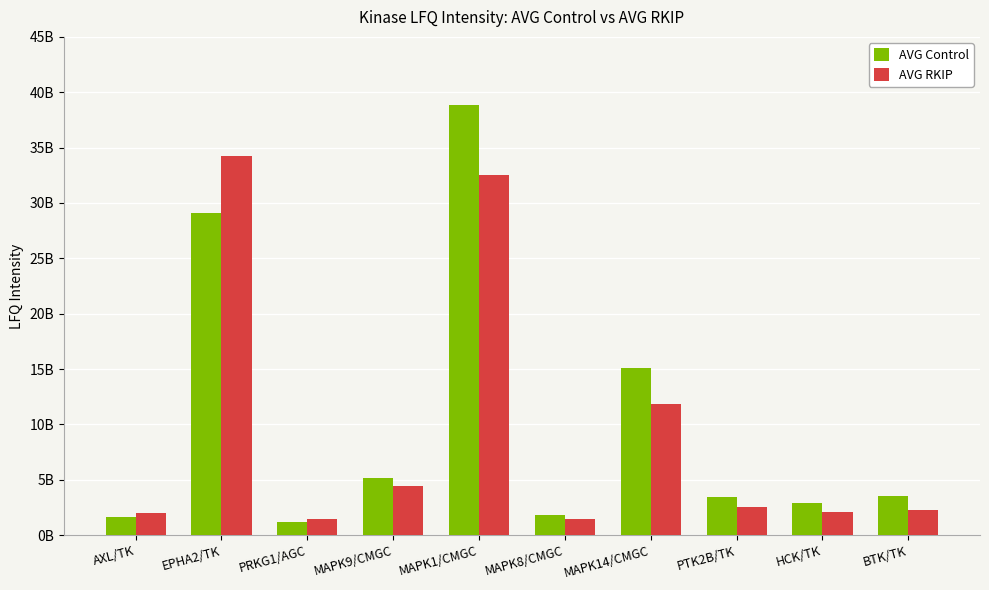

Where is AVG Control nearest to the value 20015700000?

MAPK14/CMGC